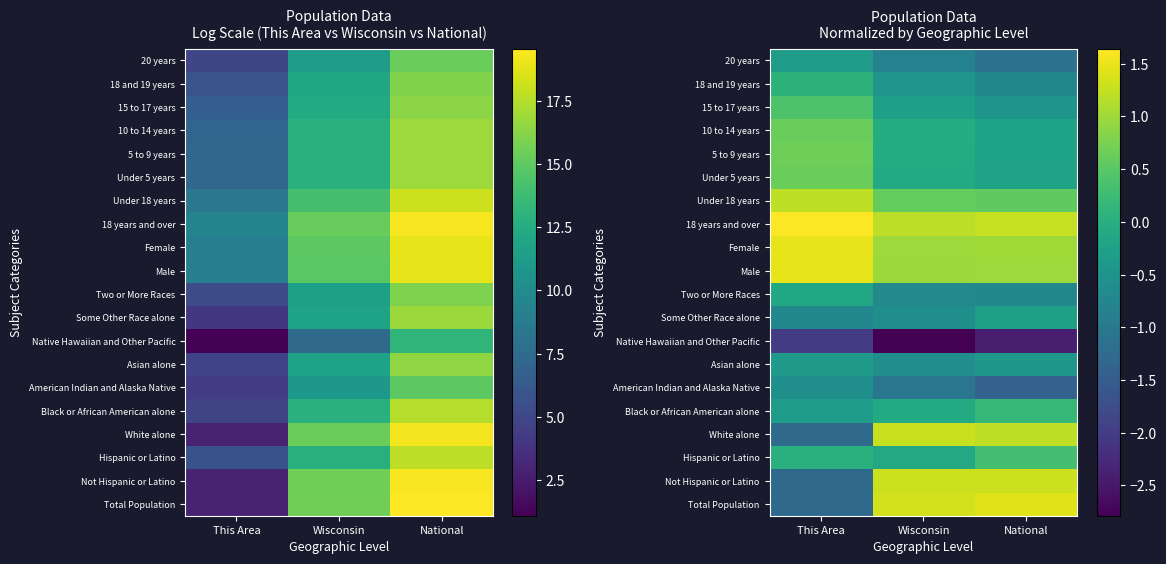

List the labels in order of 5 to 9 years value, smallest first.

National, Wisconsin, This Area